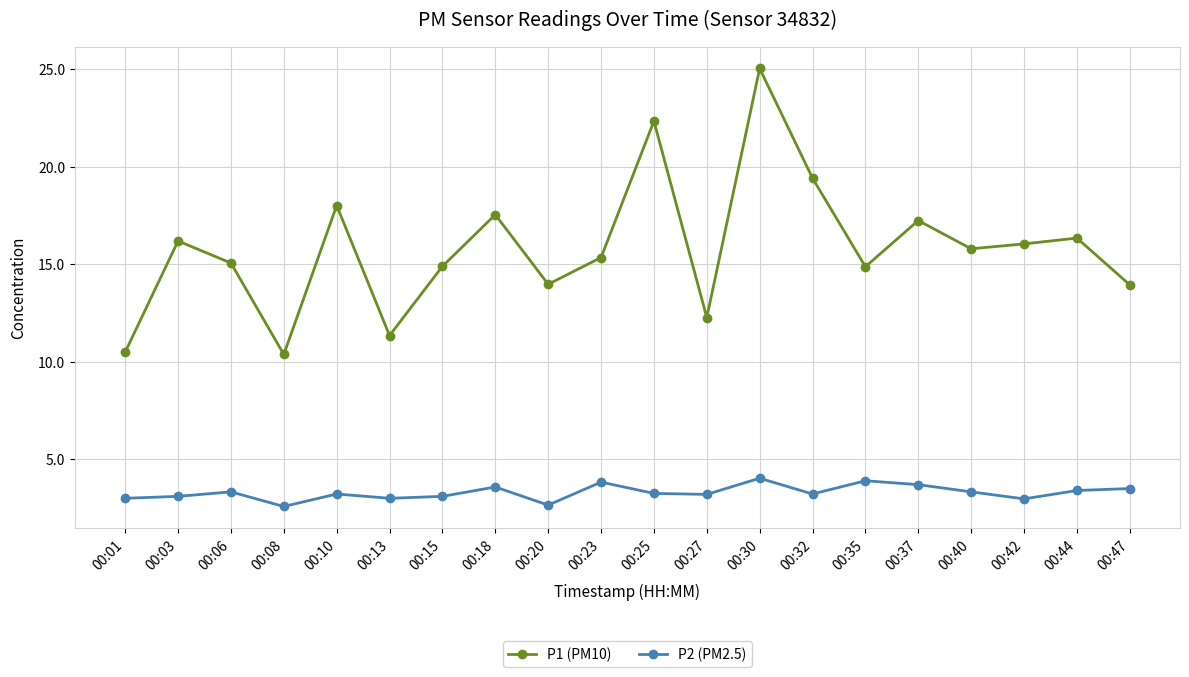

Is the value of P1 (PM10) at 00:47 greater than the value of P2 (PM2.5) at 00:20?

Yes